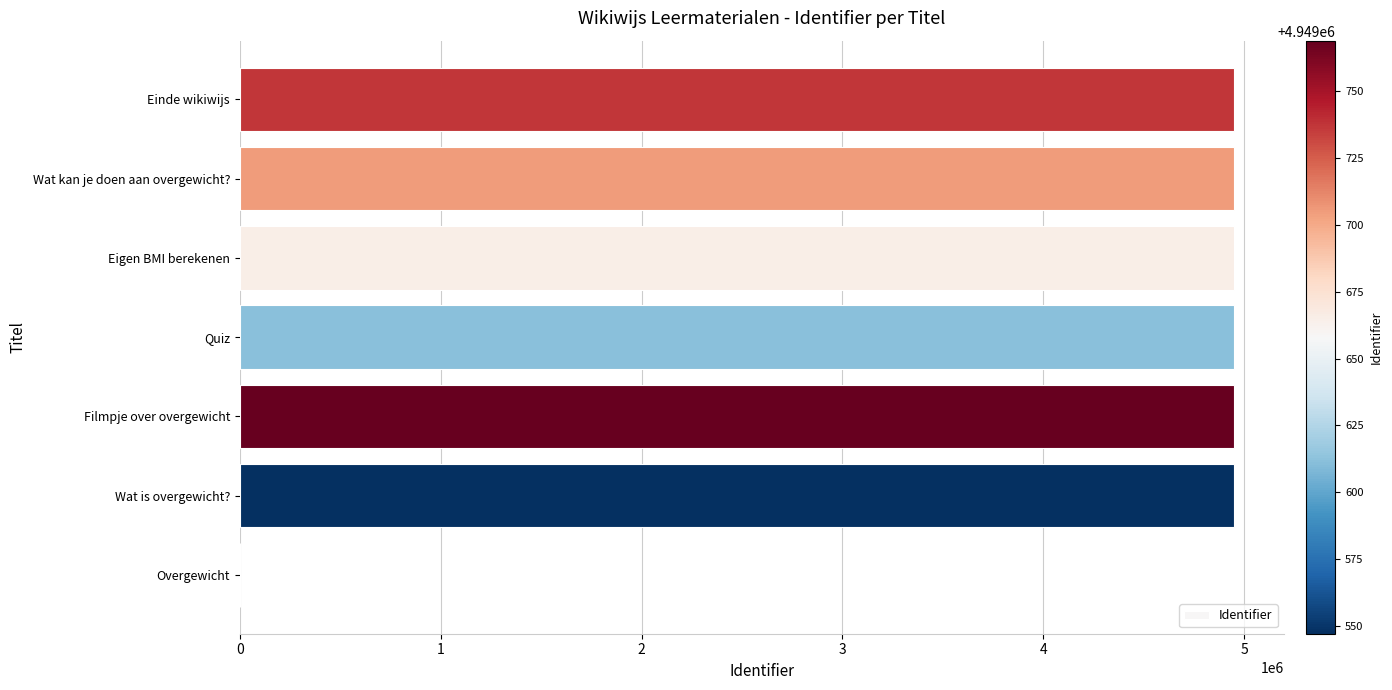

At which label is the value closest to 2474884?

Wat is overgewicht?